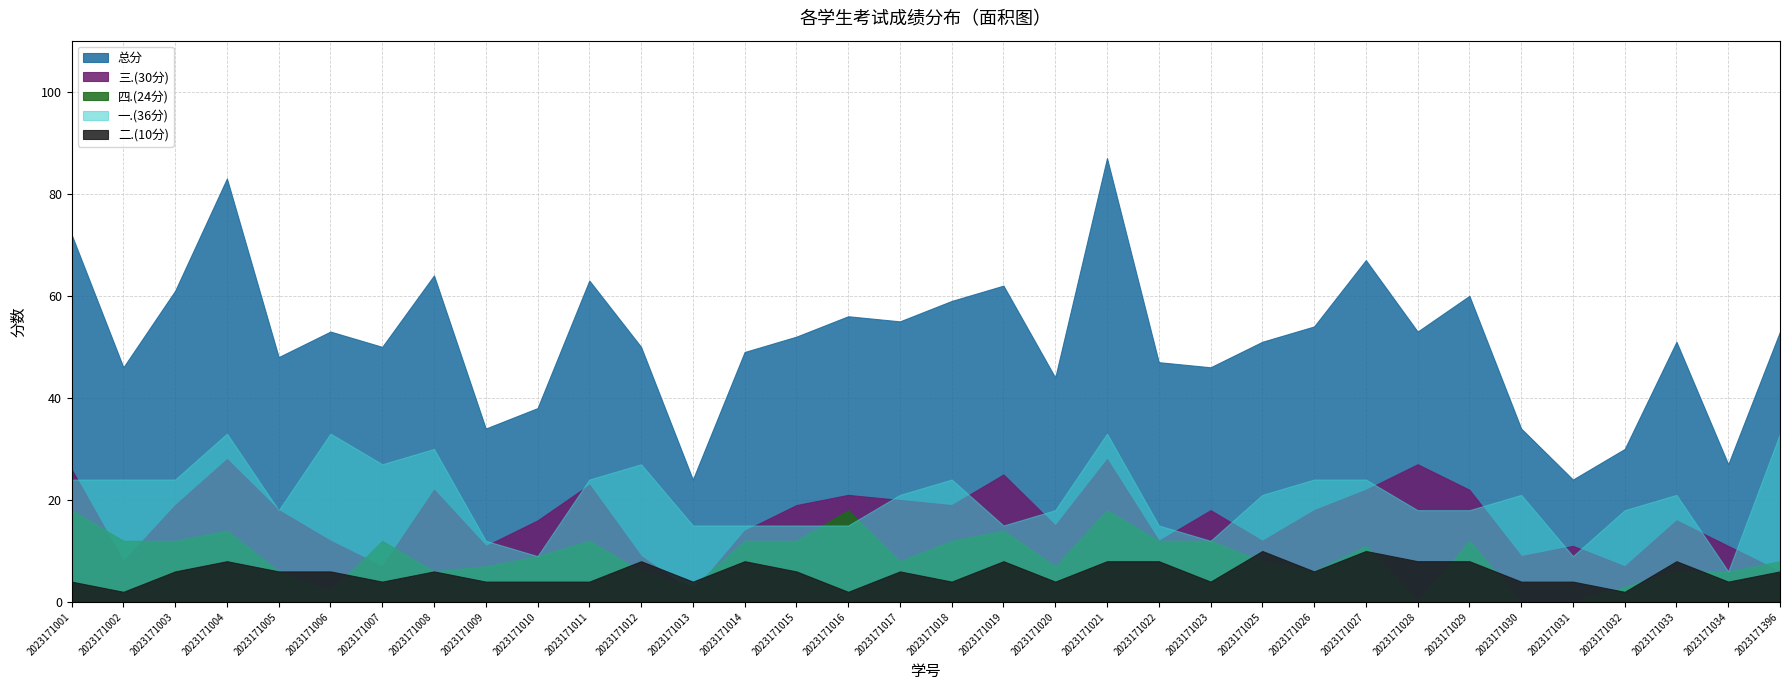

What is the value of the 三.(30分) point at the 23rd from the left?

18